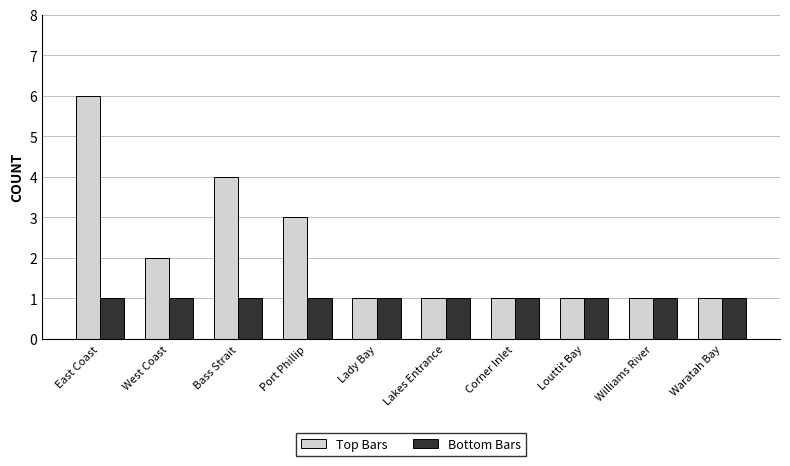

What is the average value of the Top Bars series?

2